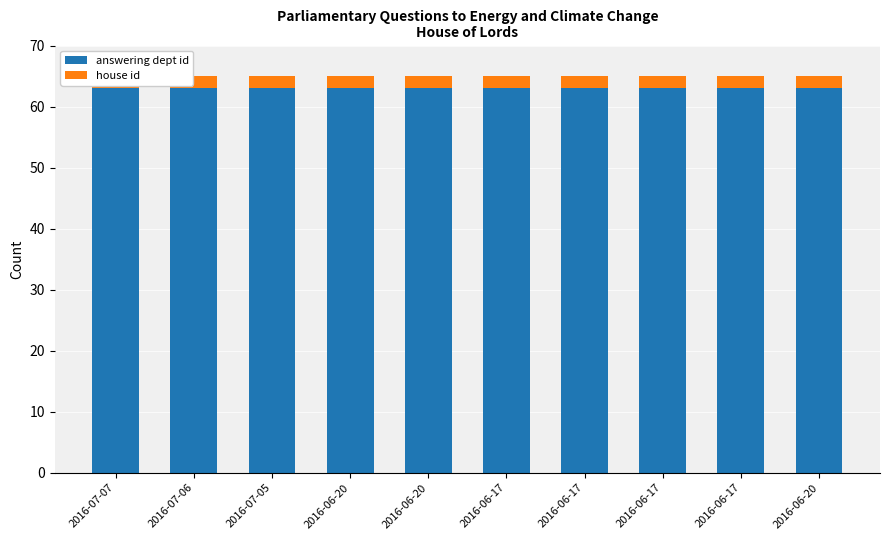

What is the total value across all series at 2016-06-17?

65